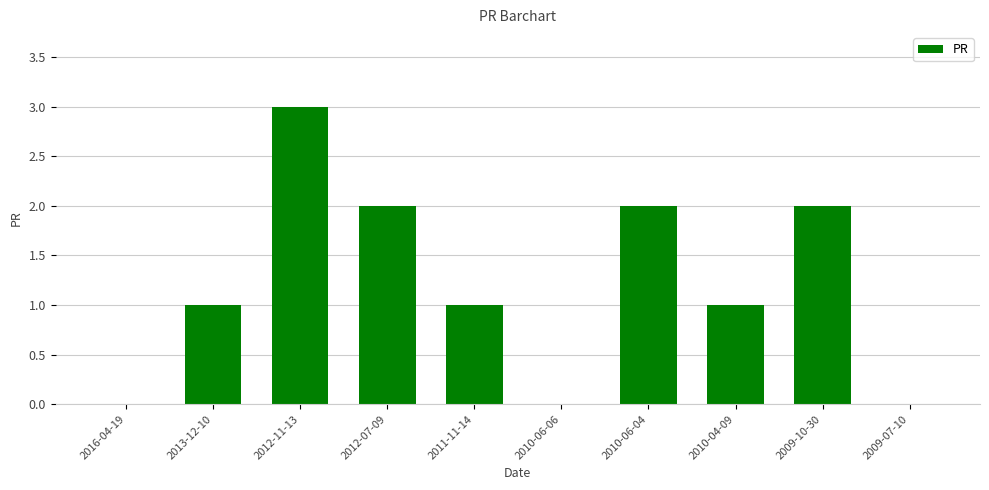

True or false: the data shows 2 at 2009-10-30.

True